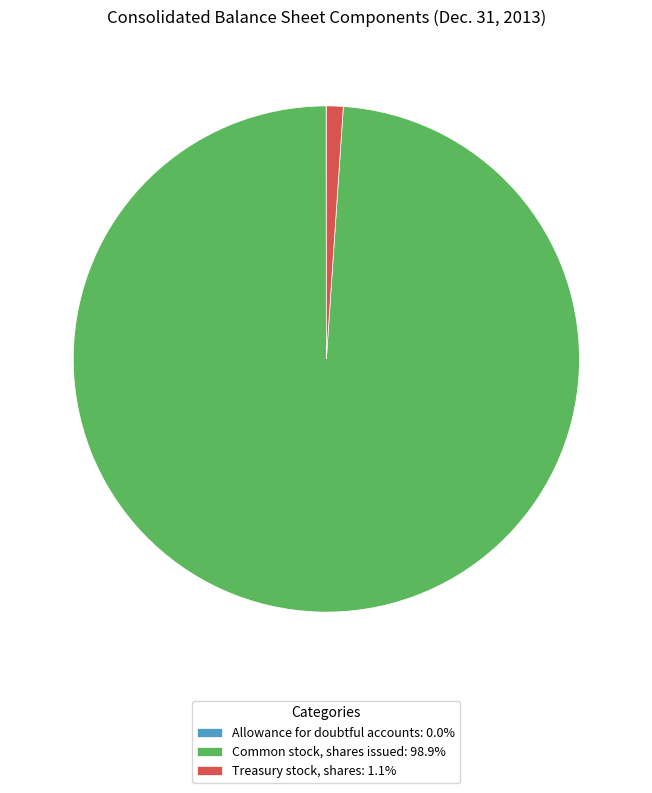

Do Common stock, shares issued: 98.9% and Treasury stock, shares: 1.1% together represent more than half of the pie?

Yes